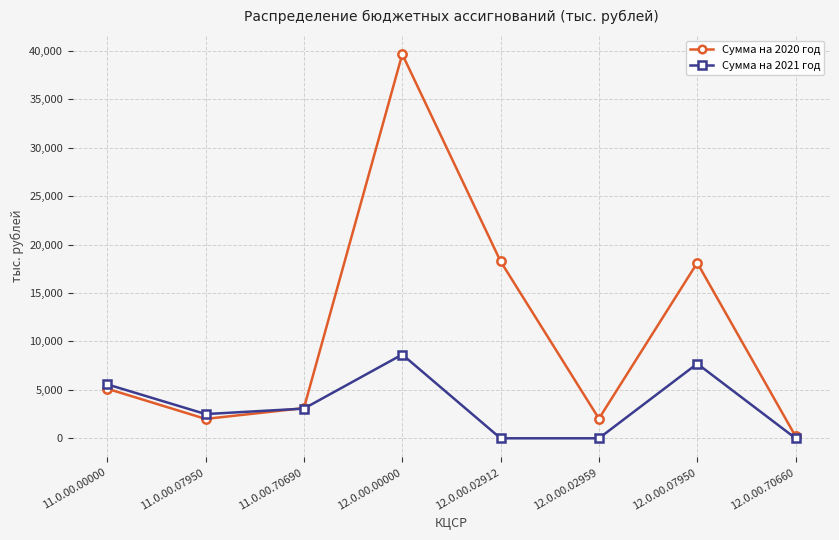

At which category does Сумма на 2020 год reach its first local peak?

12.0.00.00000